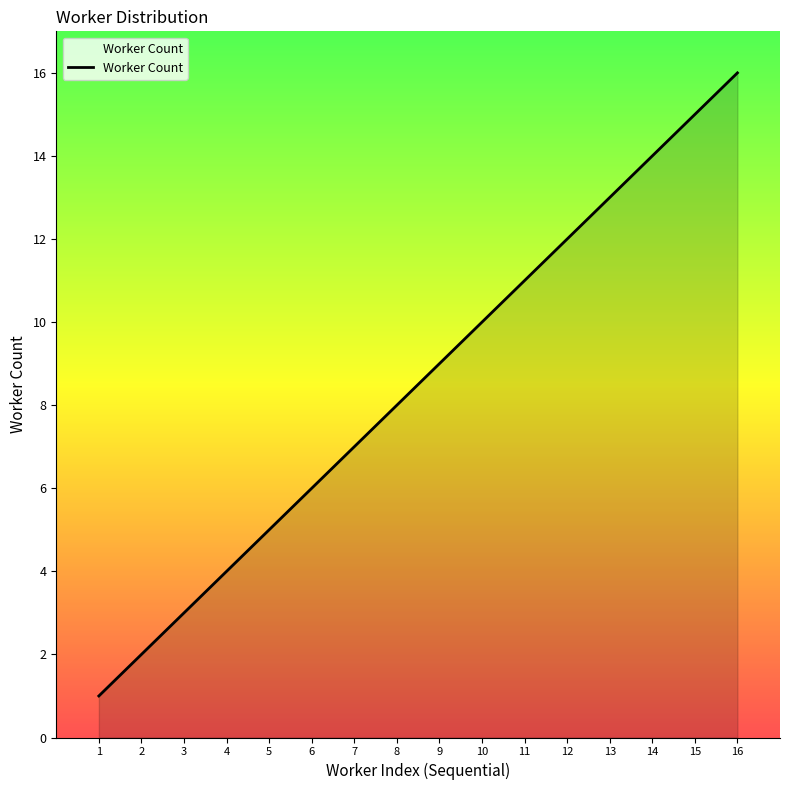

How many lines are shown in the chart?

1